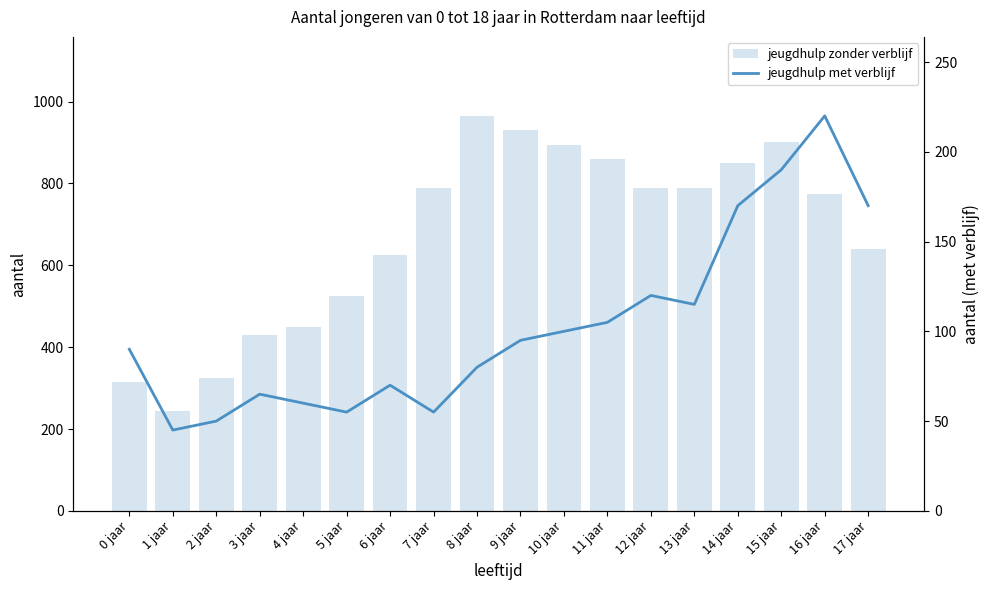

Which series has the largest total across all categories?

jeugdhulp zonder verblijf